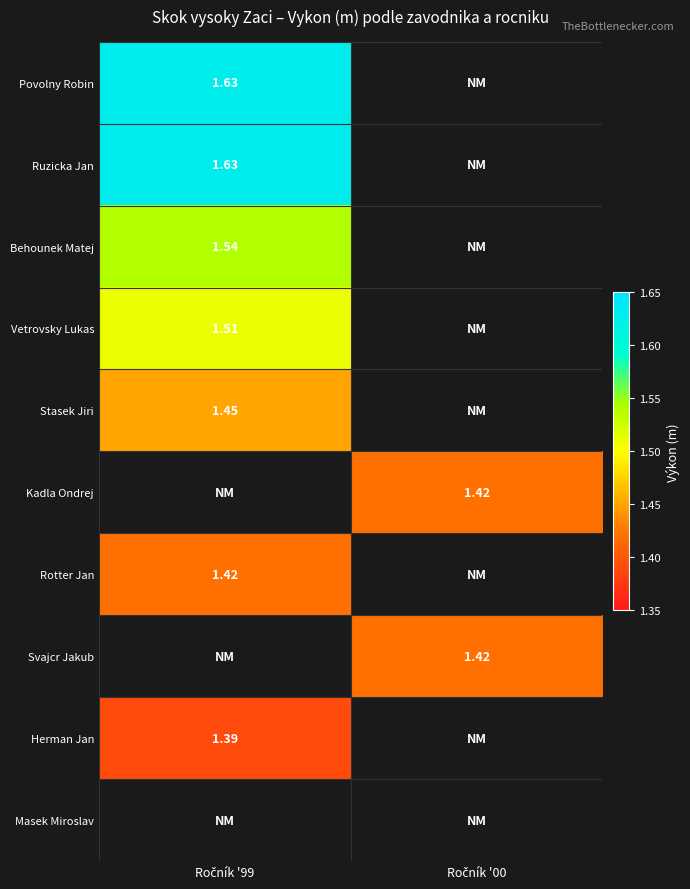

Which category has the highest value in the Vetrovsky Lukas series?

Ročník '99